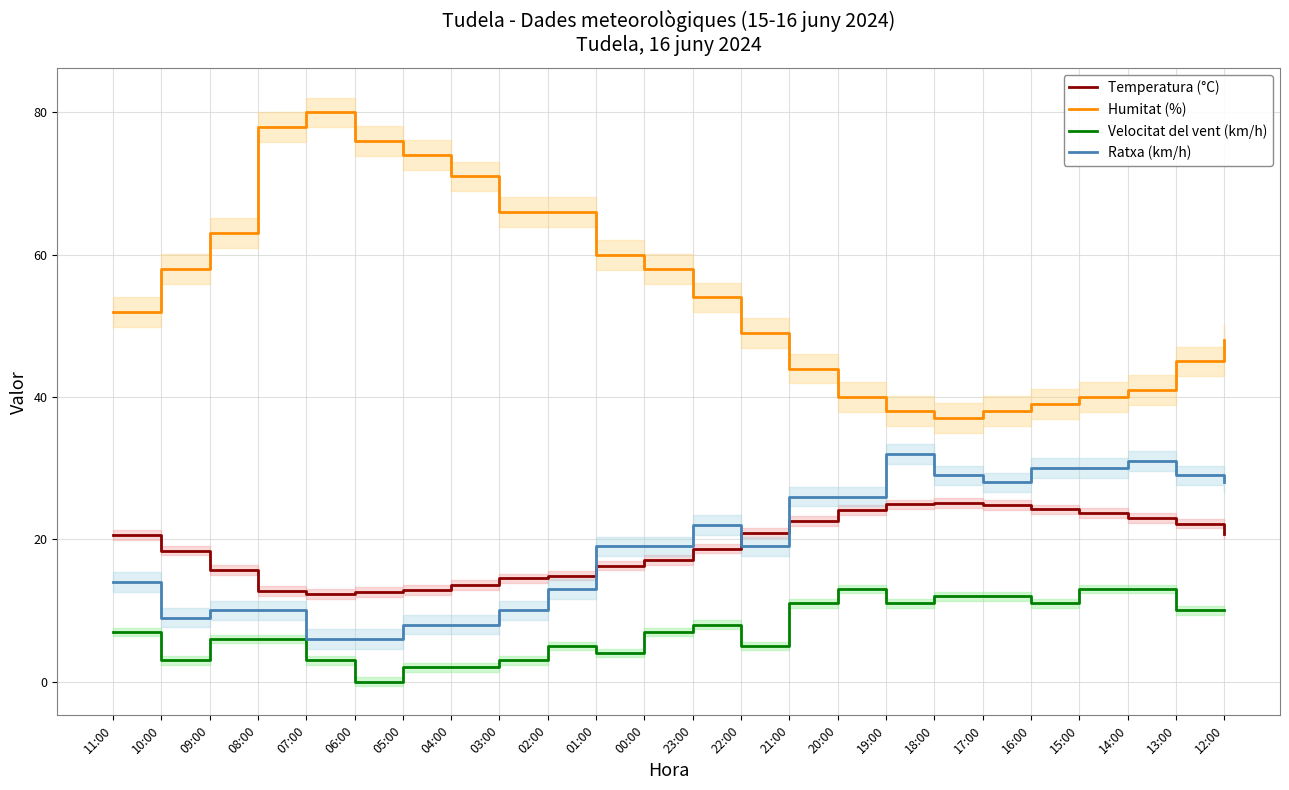

What value does the Velocitat del vent (km/h) series have at 21:00?

11.0